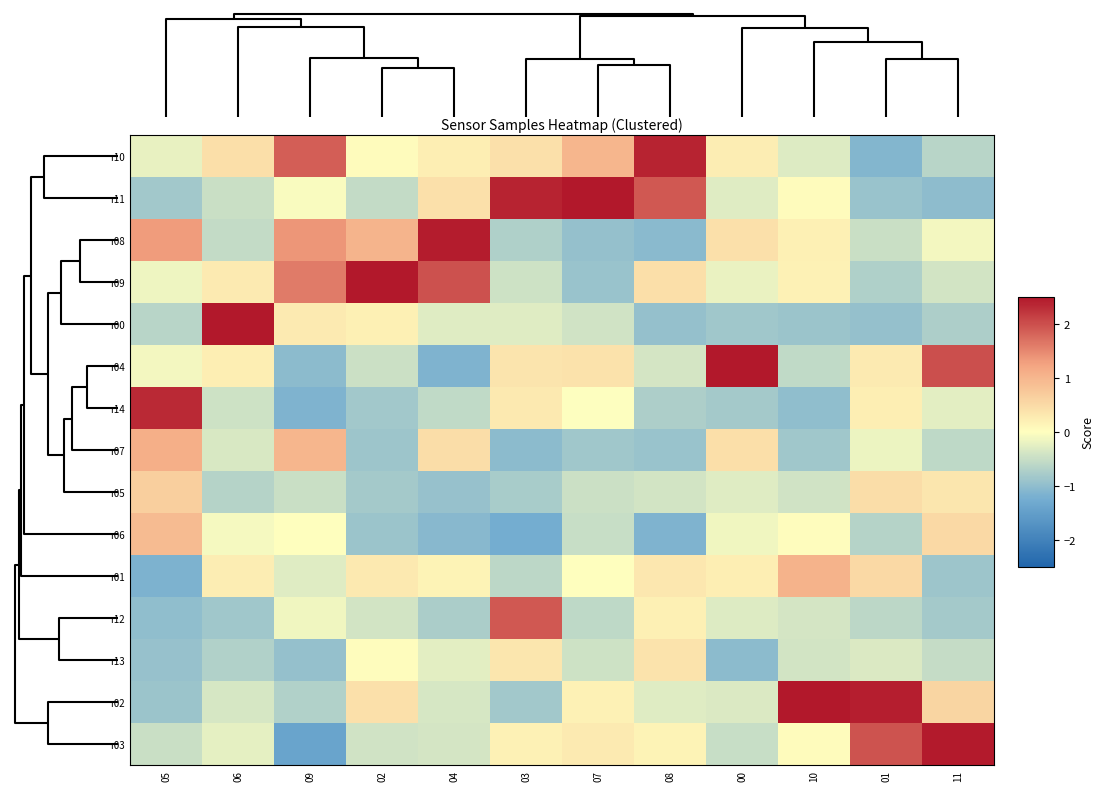

Reading left to right, extract all data points from this chart.

r10: 05=-0.2	06=0.4	09=1.9	02=0.0	04=0.2	03=0.4	07=1.0	08=2.4	00=0.2	10=-0.3	01=-1.1	11=-0.6
r11: 05=-0.8	06=-0.5	09=-0.0	02=-0.5	04=0.4	03=2.4	07=3.2	08=1.9	00=-0.3	10=0.0	01=-0.9	11=-1.0
r08: 05=1.3	06=-0.5	09=1.4	02=1.0	04=2.5	03=-0.7	07=-0.9	08=-1.0	00=0.4	10=0.2	01=-0.5	11=-0.1
r09: 05=-0.1	06=0.3	09=1.6	02=3.2	04=2.0	03=-0.4	07=-0.9	08=0.4	00=-0.2	10=0.2	01=-0.7	11=-0.4
r00: 05=-0.6	06=3.5	09=0.3	02=0.2	04=-0.3	03=-0.3	07=-0.4	08=-1.0	00=-0.9	10=-0.9	01=-1.0	11=-0.7
r04: 05=-0.1	06=0.2	09=-1.0	02=-0.5	04=-1.1	03=0.4	07=0.4	08=-0.4	00=3.4	10=-0.6	01=0.3	11=2.0
r14: 05=2.3	06=-0.4	09=-1.1	02=-0.8	04=-0.6	03=0.3	07=-0.0	08=-0.7	00=-0.8	10=-1.0	01=0.2	11=-0.3
r07: 05=1.1	06=-0.3	09=1.0	02=-0.9	04=0.5	03=-1.0	07=-0.9	08=-0.9	00=0.4	10=-0.8	01=-0.2	11=-0.6
r05: 05=0.7	06=-0.7	09=-0.5	02=-0.8	04=-0.9	03=-0.8	07=-0.5	08=-0.4	00=-0.3	10=-0.4	01=0.5	11=0.4
r06: 05=0.9	06=-0.1	09=0.0	02=-0.9	04=-1.1	03=-1.2	07=-0.5	08=-1.1	00=-0.1	10=0.0	01=-0.7	11=0.5
r01: 05=-1.2	06=0.2	09=-0.3	02=0.3	04=0.2	03=-0.6	07=0.0	08=0.3	00=0.2	10=1.0	01=0.5	11=-0.9
r12: 05=-1.0	06=-0.9	09=-0.1	02=-0.4	04=-0.7	03=1.9	07=-0.6	08=0.2	00=-0.3	10=-0.4	01=-0.6	11=-0.8
r13: 05=-0.9	06=-0.7	09=-0.9	02=0.0	04=-0.2	03=0.3	07=-0.4	08=0.4	00=-1.0	10=-0.4	01=-0.3	11=-0.5
r02: 05=-0.9	06=-0.4	09=-0.7	02=0.4	04=-0.4	03=-0.8	07=0.2	08=-0.3	00=-0.3	10=3.2	01=2.4	11=0.6
r03: 05=-0.5	06=-0.2	09=-1.4	02=-0.4	04=-0.4	03=0.2	07=0.3	08=0.2	00=-0.5	10=0.0	01=2.0	11=2.5